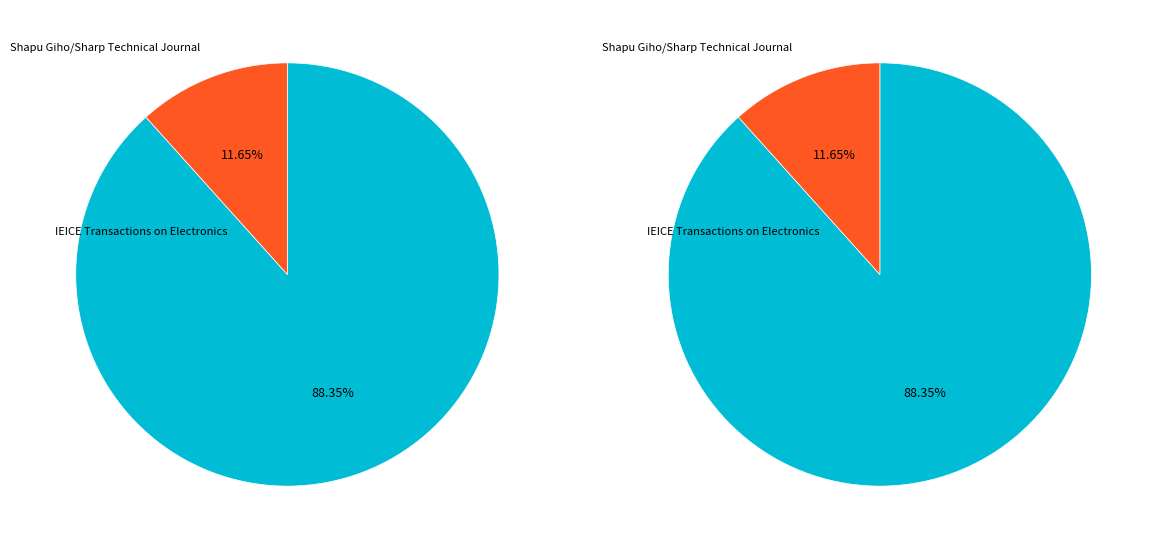

Which slice is the smallest?

Shapu Giho/Sharp Technical Journal